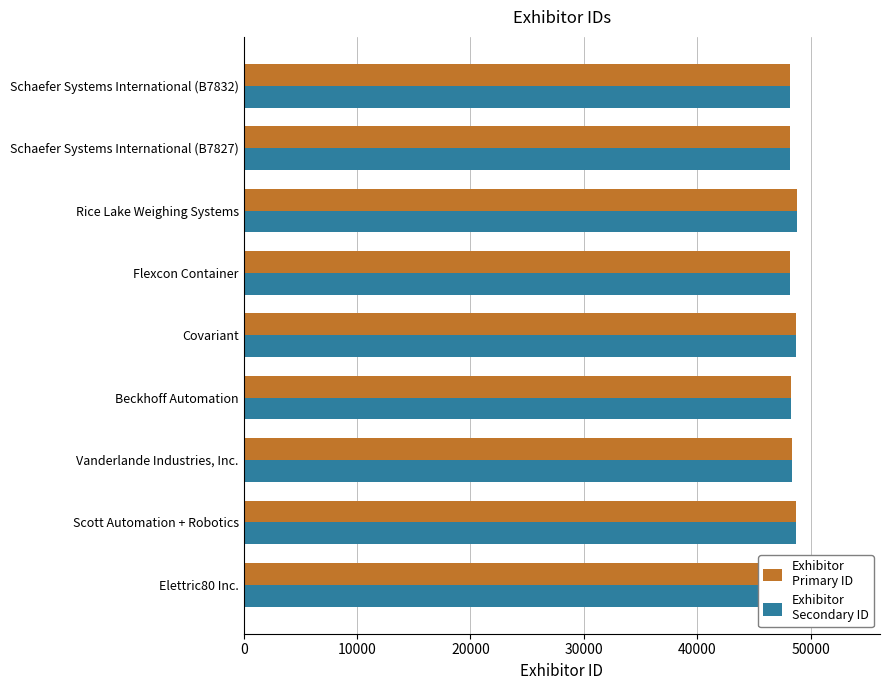

Which series changed the most between Elettric80 Inc. and Flexcon Container?

Exhibitor
Primary ID